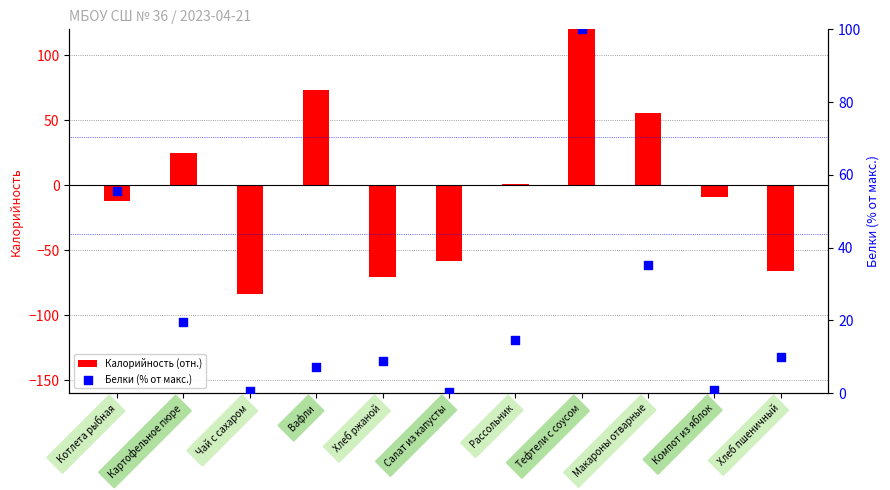

Which series has the largest total across all categories?

Белки (% от макс.)